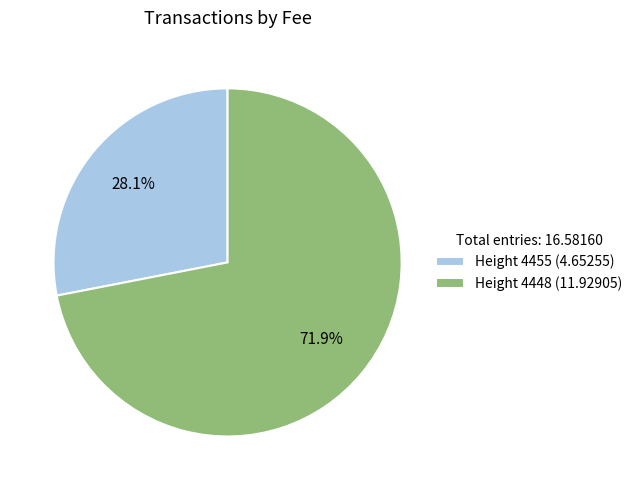

Combined, do Height 4448 (11.92905) and Height 4455 (4.65255) account for over 50%?

Yes